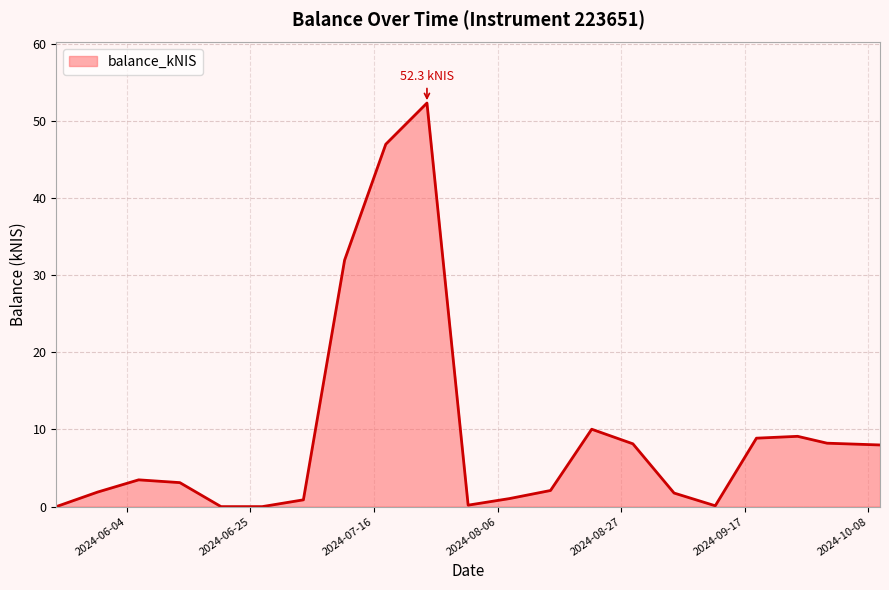

What is the difference between the maximum and minimum values?

52.3